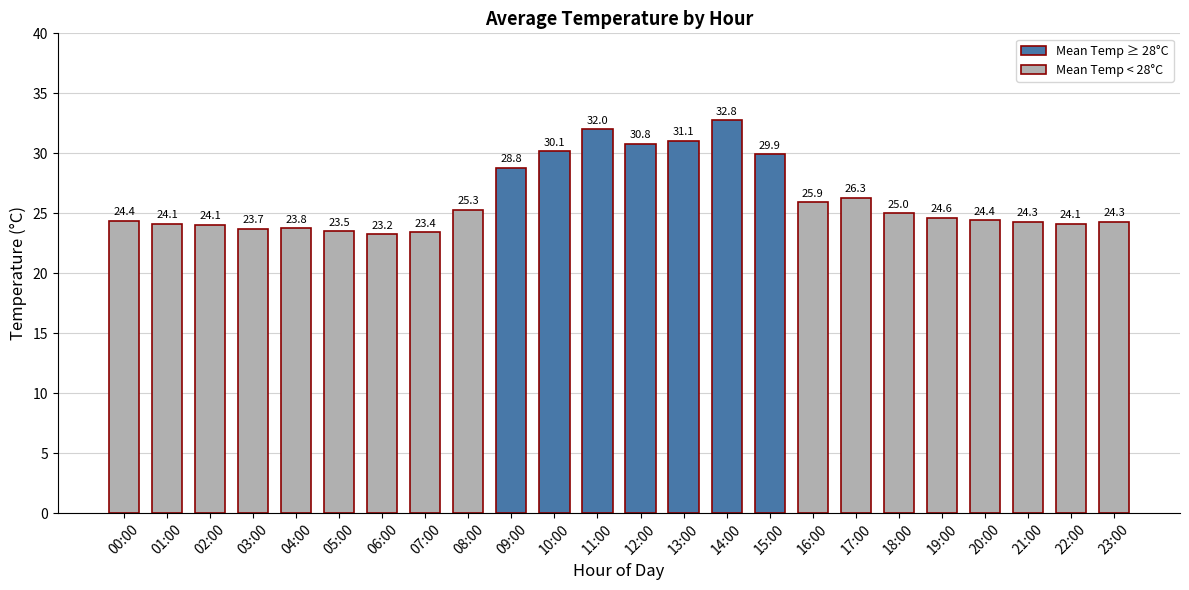

Approximately how many times larger is the value at 08:00 compared to 03:00?

1.1